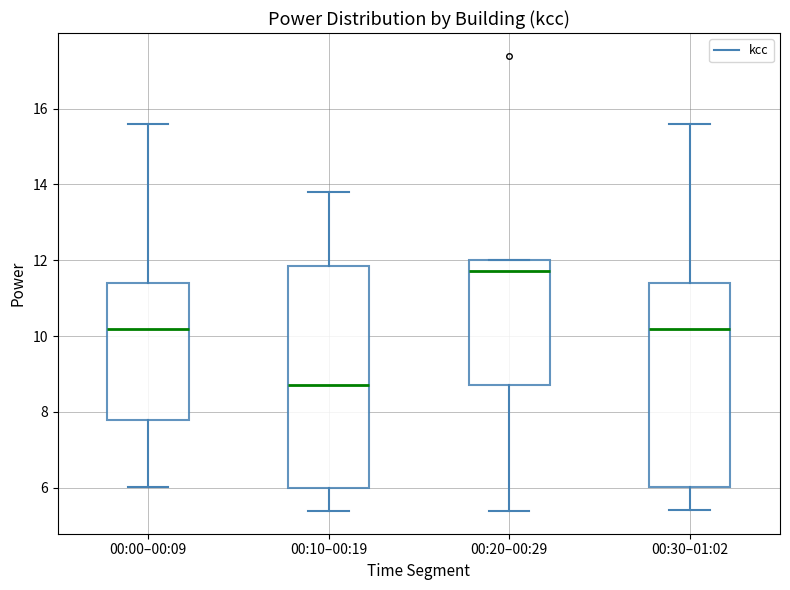

Which box's median line is the lowest?

00:10–00:19